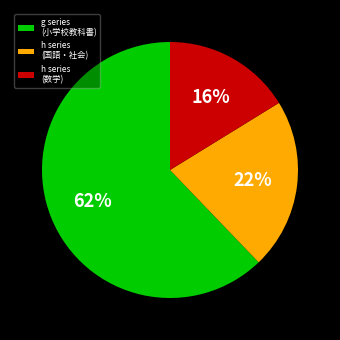

Which category has the smallest portion of the pie?

h series (数学)